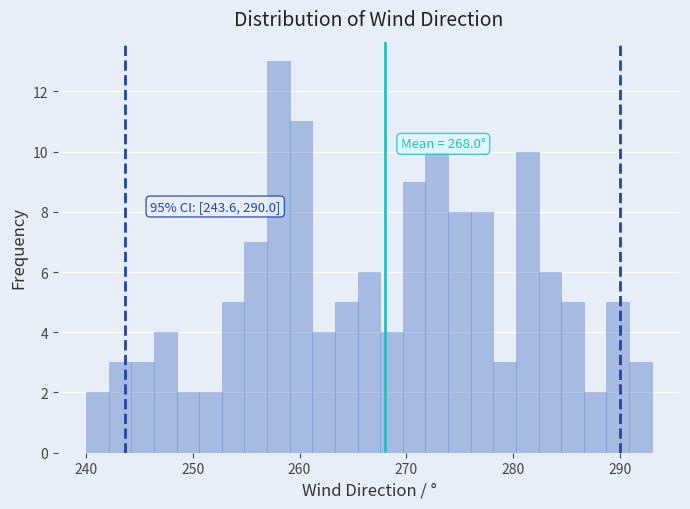

Read against the x-axis, roughly where is the centre of the tallest bar?

258